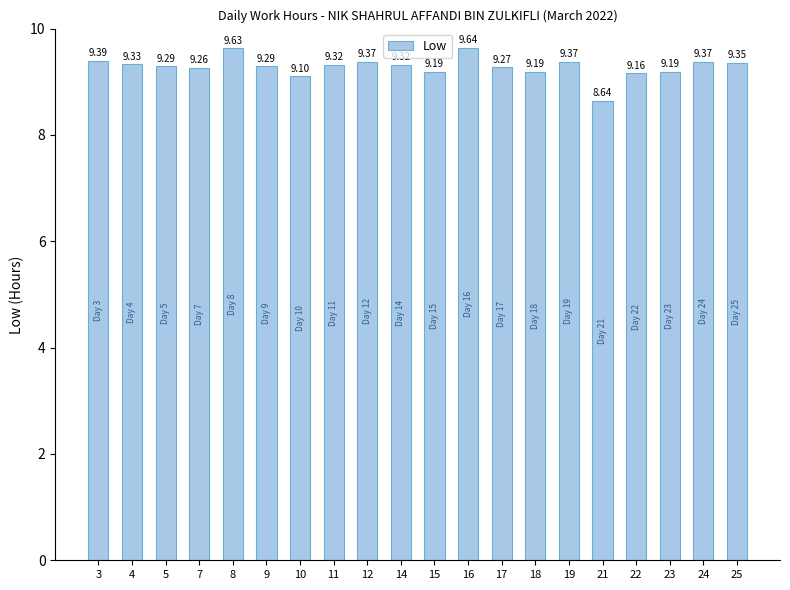

What is the smallest value displayed?

8.6